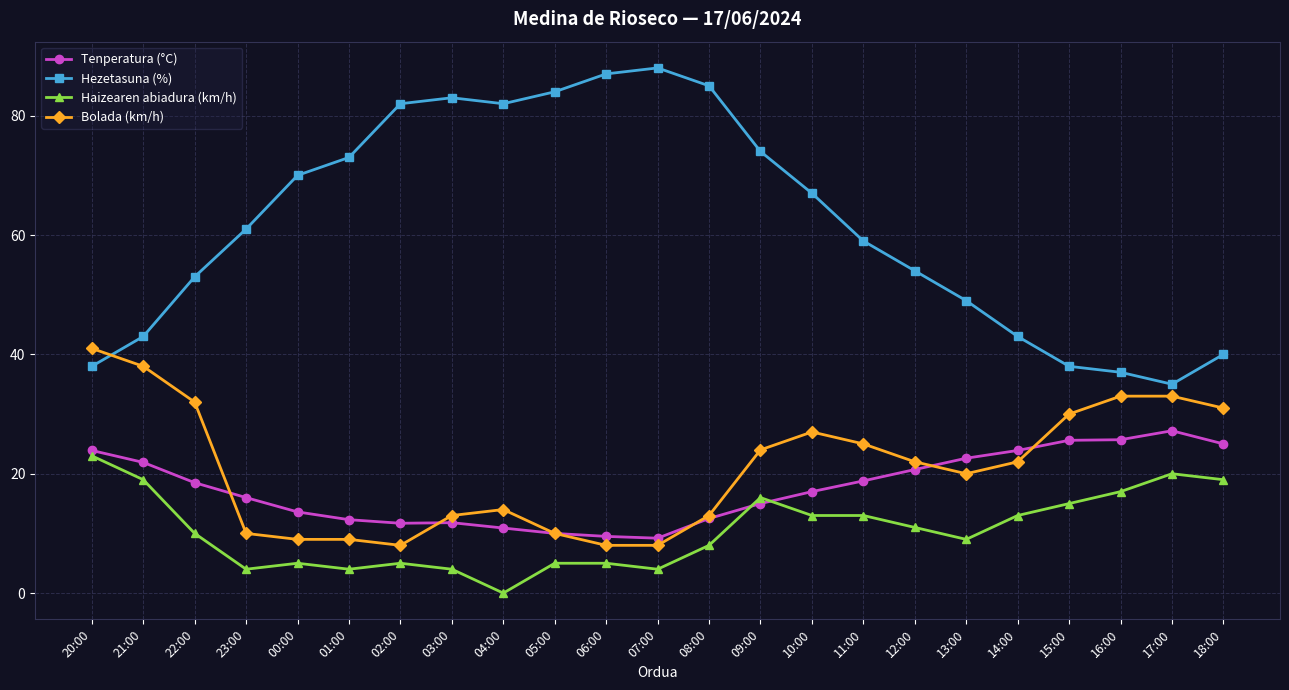

What are all the series names shown in the legend?

Tenperatura (°C), Hezetasuna (%), Haizearen abiadura (km/h), Bolada (km/h)